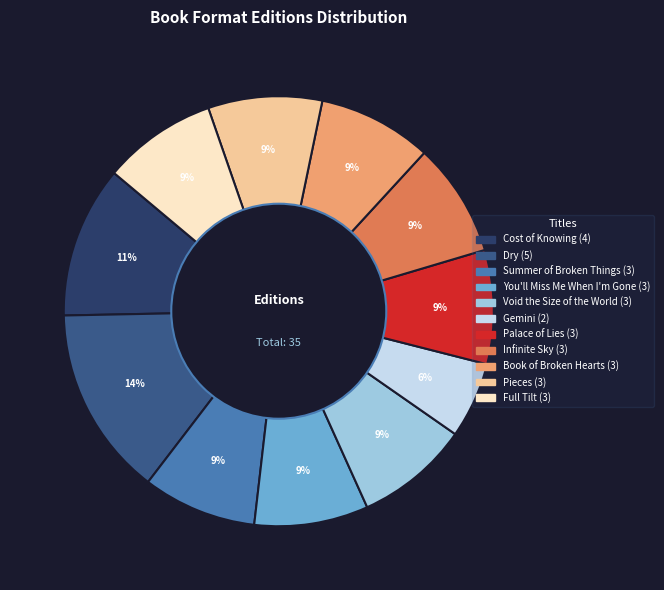

What percentage is the Cost of Knowing slice, to the nearest percent?

11%